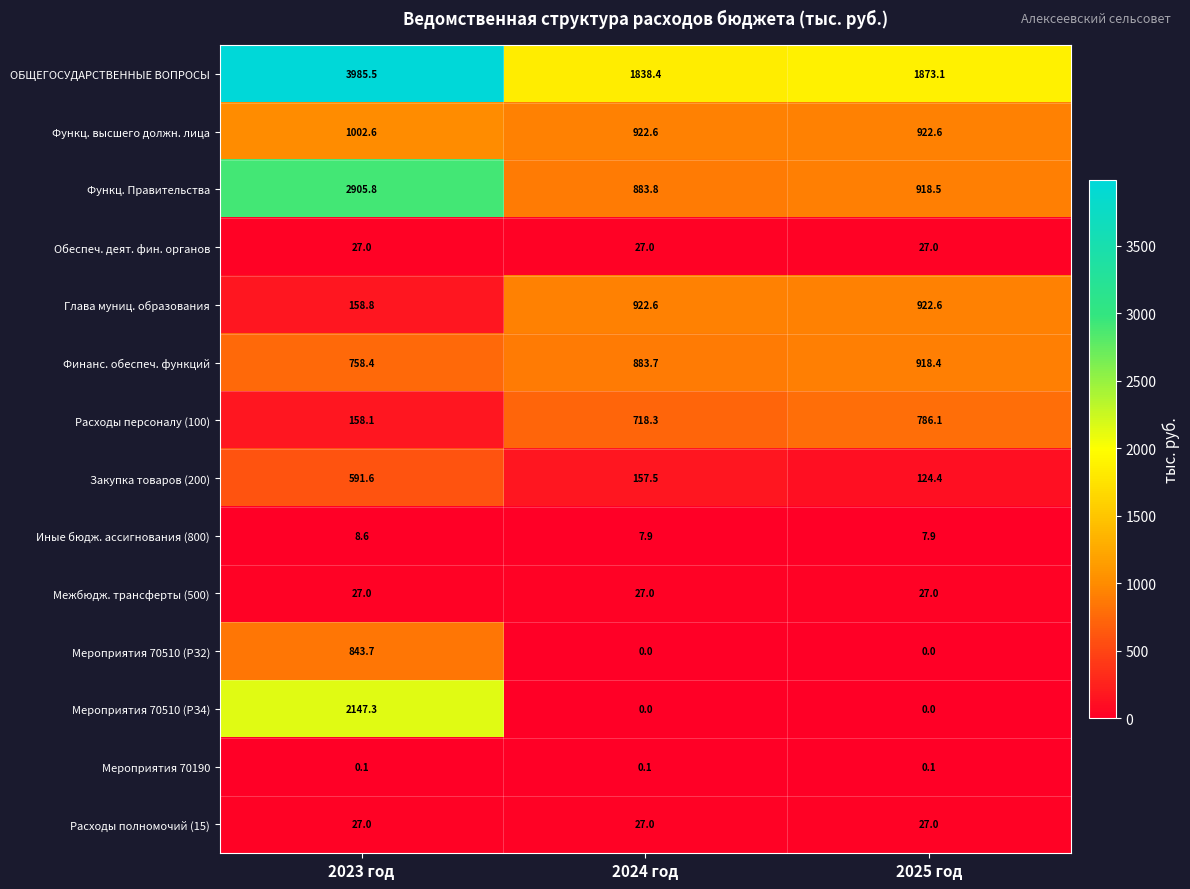

What is the sum of all Мероприятия 70510 (РЗ2) values?

843.7